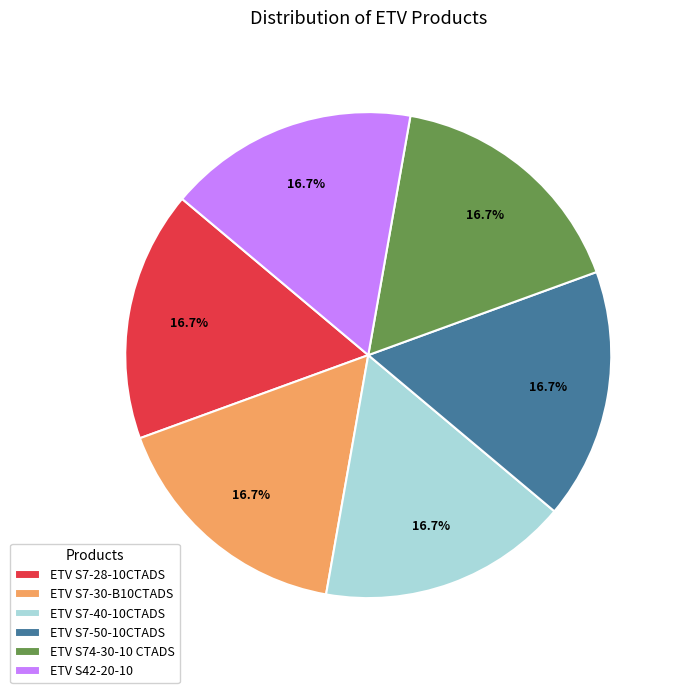

Is it true that ETV S7-28-10CTADS is 17% of the pie?

True